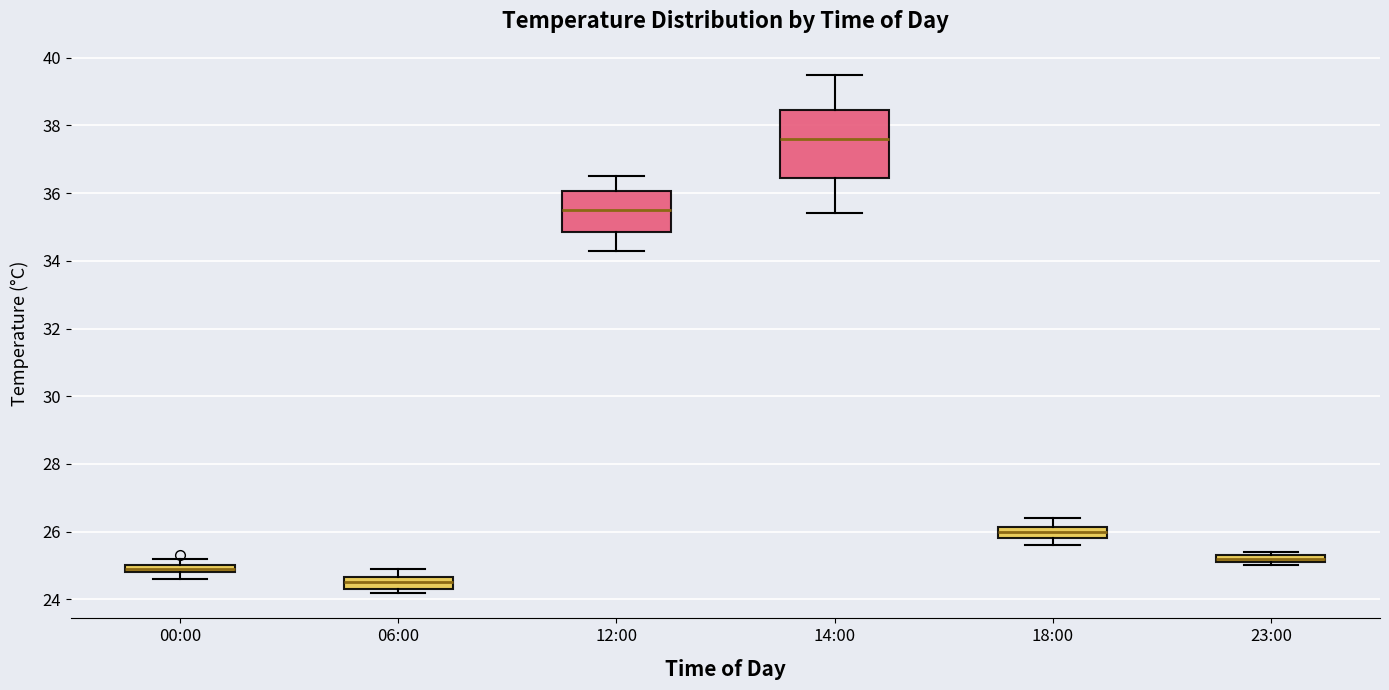

Which box's median line is the lowest?

06:00